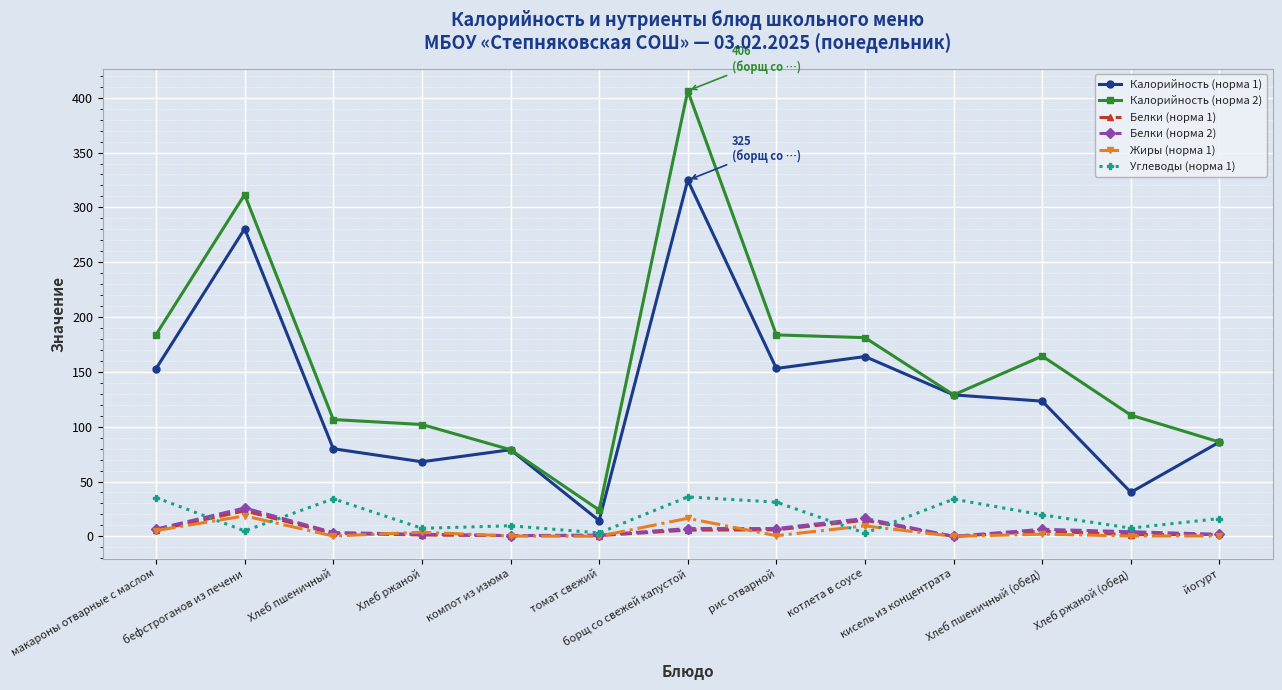

How many series are shown in this chart?

6